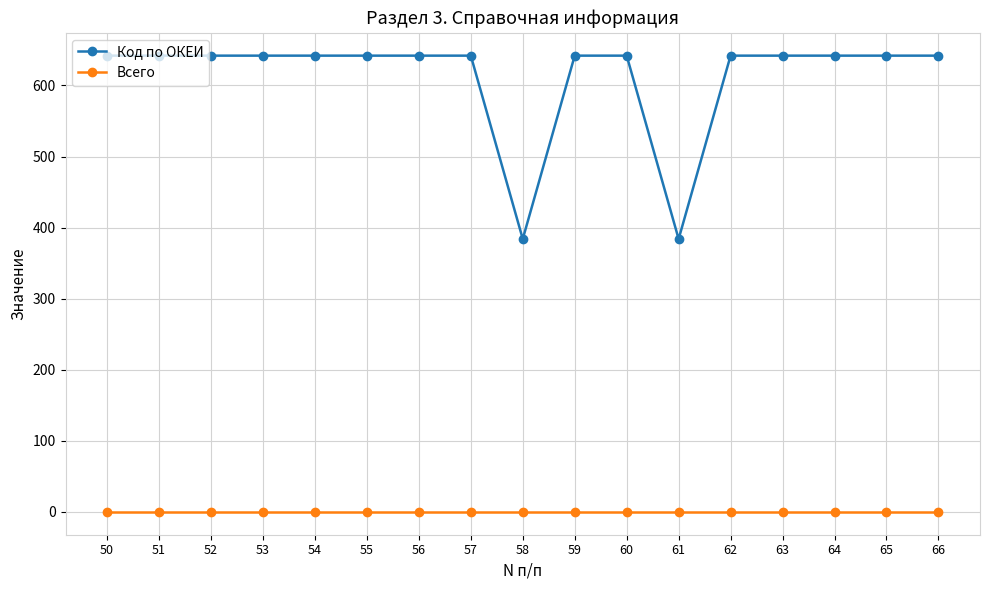

What is the total value across all series at 65?

642